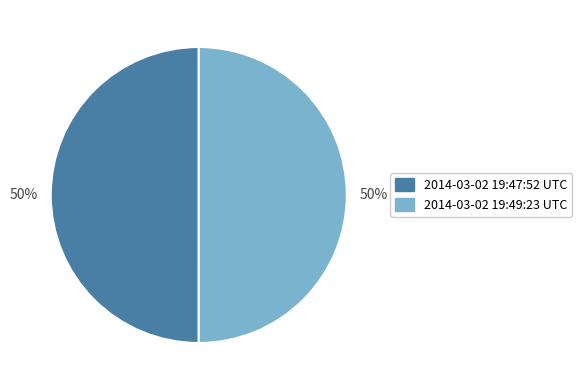

To the nearest percent, what is the combined percentage of 2014-03-02 19:49:23 UTC and 2014-03-02 19:47:52 UTC?

100%